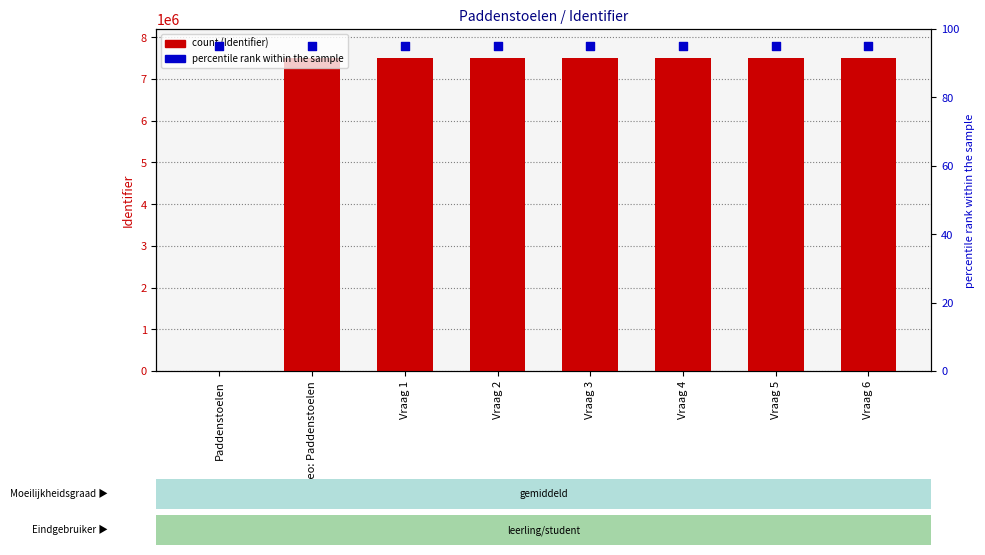

Which series contains the highest Y value?

Identifier